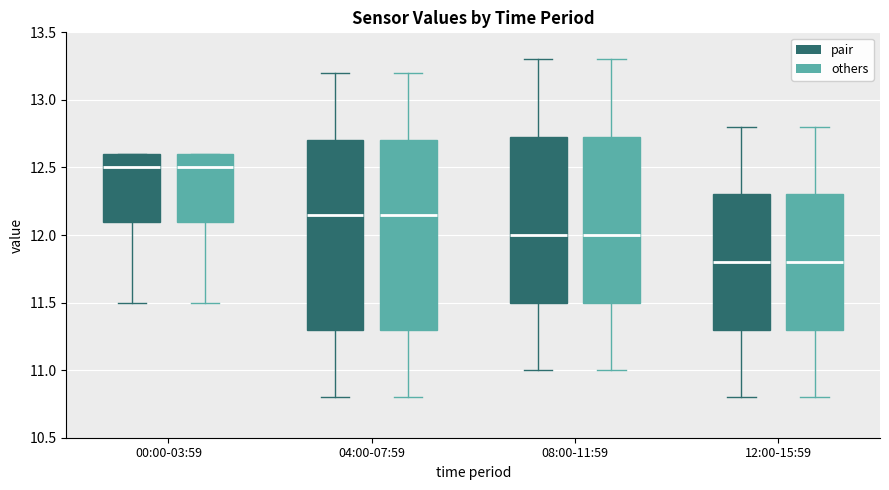

Reading left to right, read every box against the y-axis: the position of its median line, the range the box covers, and the ends of its whiskers. The values are not printed on the chart, so give them approximately, as read against the axis.

00:00-03:59 (pair): median 12.50, box 12.10 to 12.60, whiskers 11.50 to 12.60
00:00-03:59 (others): median 12.50, box 12.10 to 12.60, whiskers 11.50 to 12.60
04:00-07:59 (pair): median 12.15, box 11.30 to 12.70, whiskers 10.80 to 13.20
04:00-07:59 (others): median 12.15, box 11.30 to 12.70, whiskers 10.80 to 13.20
08:00-11:59 (pair): median 12.00, box 11.50 to 12.75, whiskers 11.00 to 13.30
08:00-11:59 (others): median 12.00, box 11.50 to 12.75, whiskers 11.00 to 13.30
12:00-15:59 (pair): median 11.80, box 11.30 to 12.30, whiskers 10.80 to 12.80
12:00-15:59 (others): median 11.80, box 11.30 to 12.30, whiskers 10.80 to 12.80